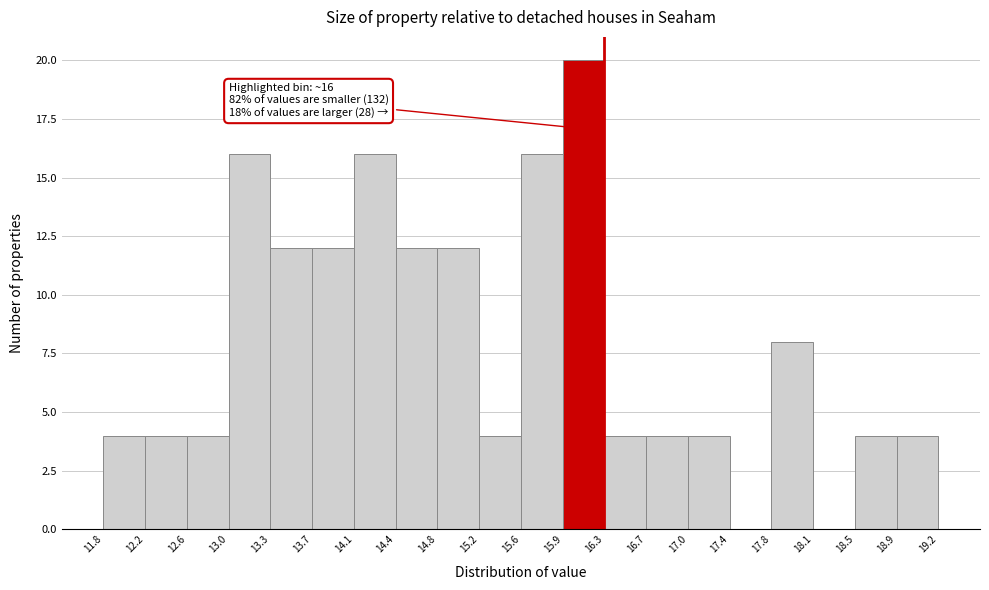

Over which range of the x-axis is the bar tallest?

15.9 to 16.3